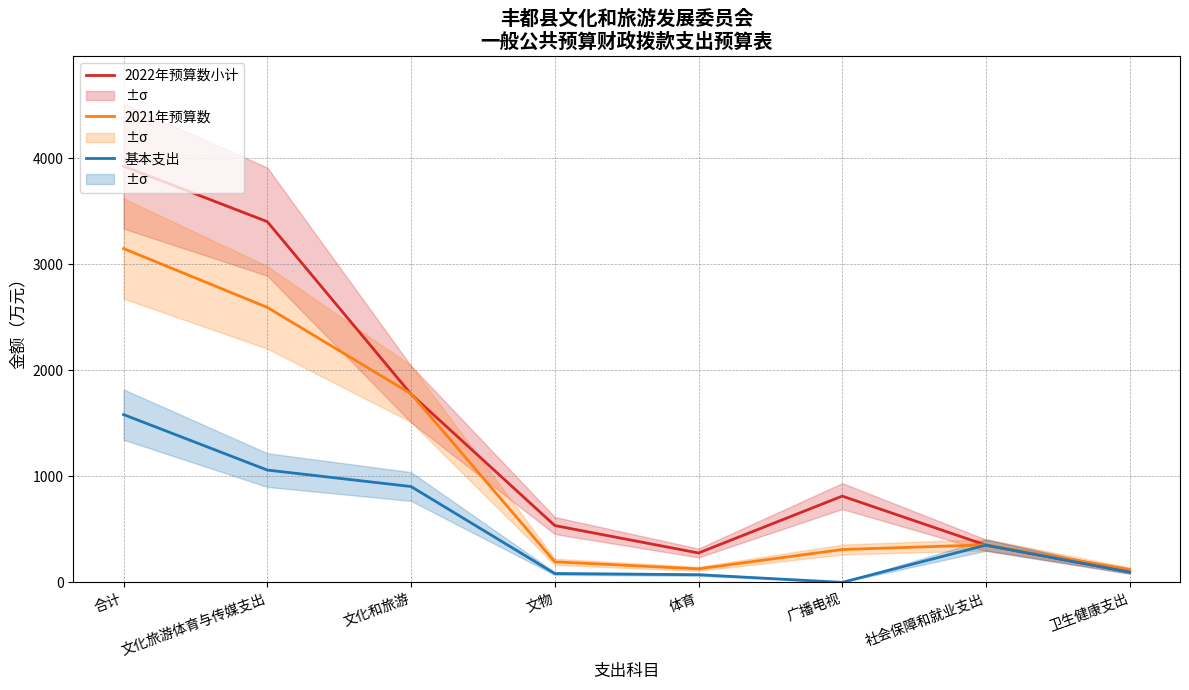

True or false: 2022年预算数小计 and 基本支出 cross at least once.

False